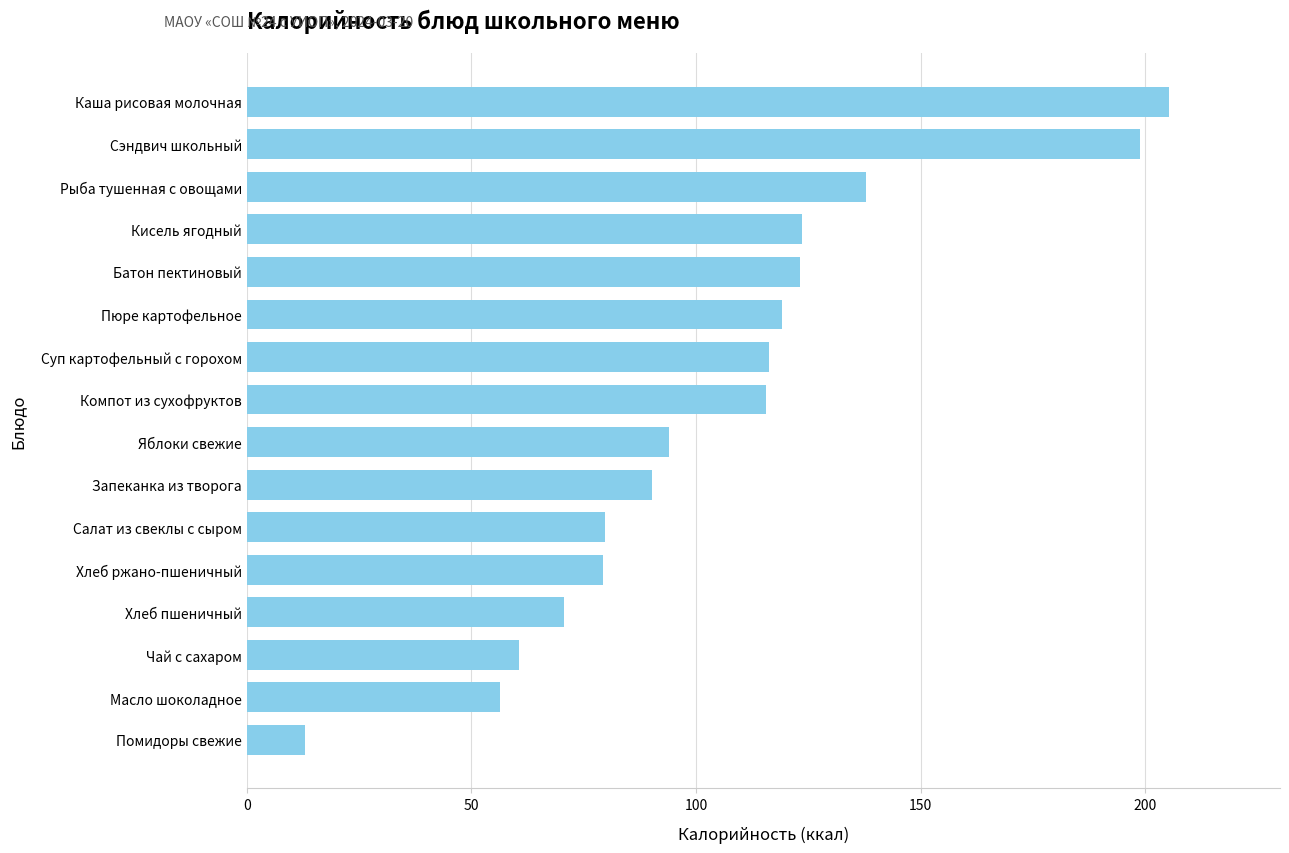

Approximately how many times larger is the value at Чай с сахаром compared to Яблоки свежие?

0.6